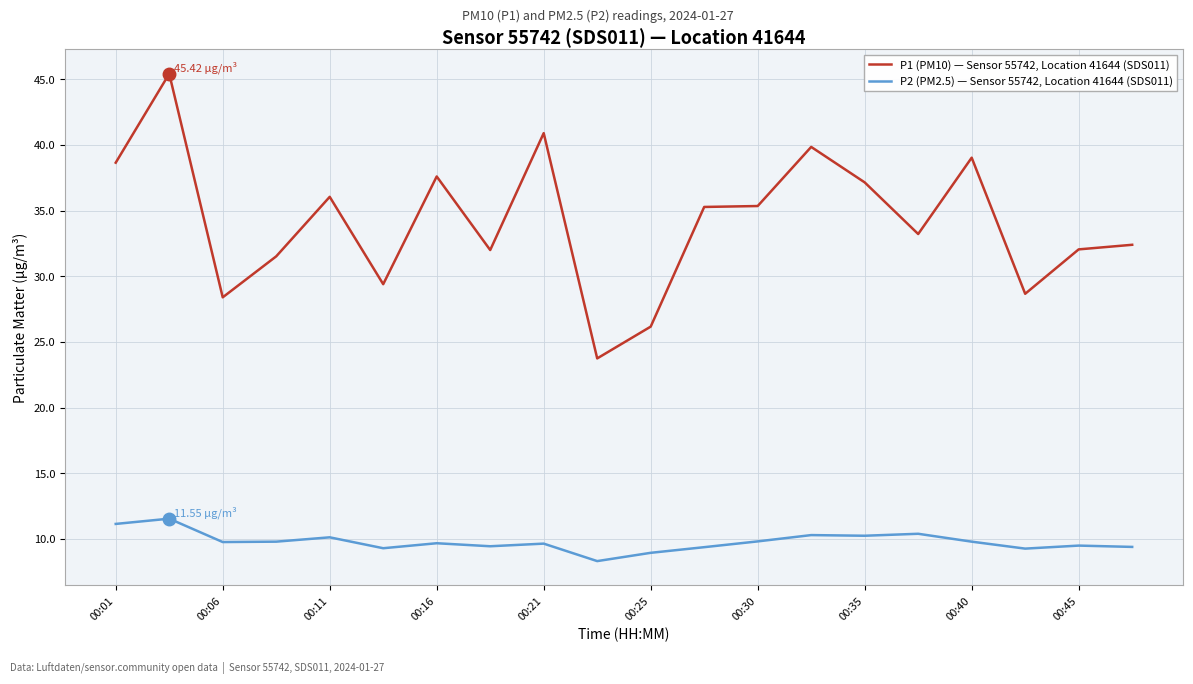

True or false: P2 (PM2.5) — Sensor 55742, Location 41644 (SDS011) has more than 0 interior local peaks.

True